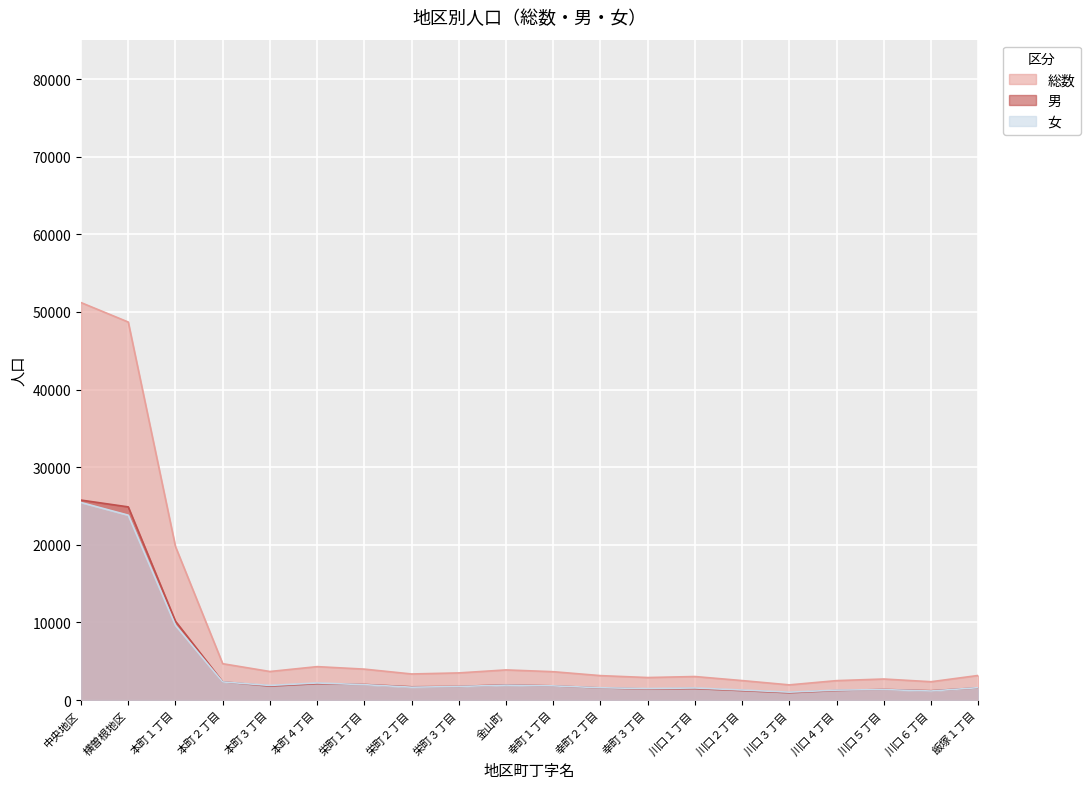

Is the value of 女 at 金山町 greater than the value of 男 at 本町４丁目?

No